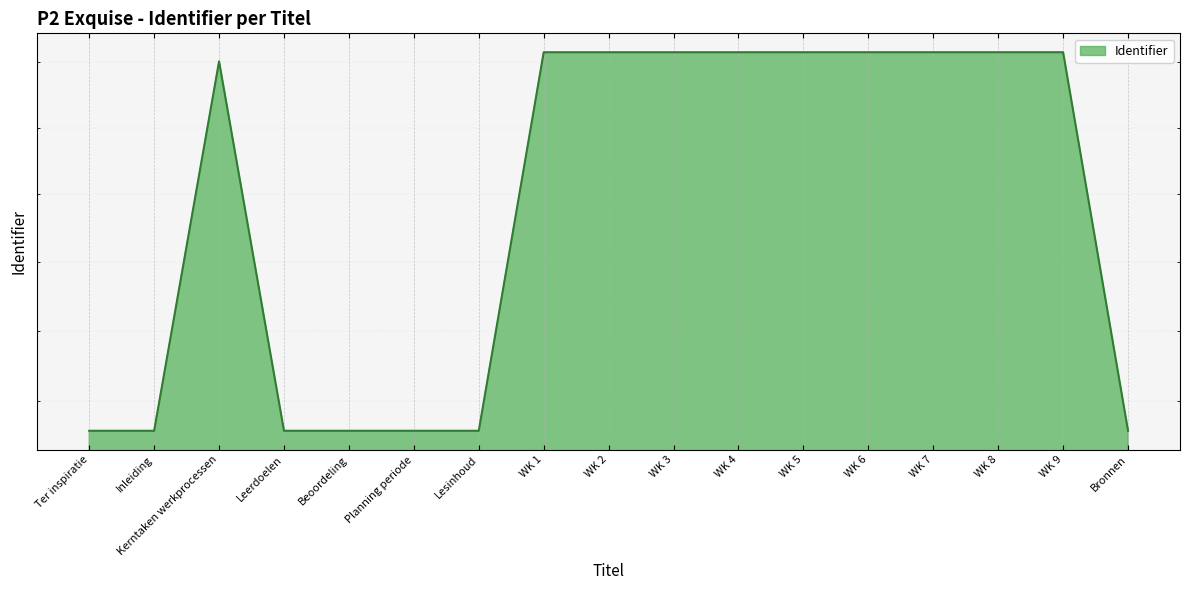

What is the average value?

2842566